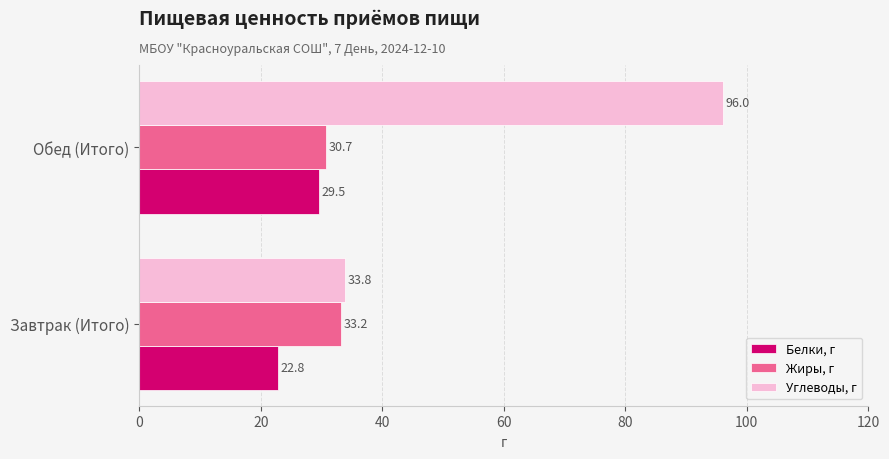

Read the Жиры, г value at Обед (Итого).

30.7